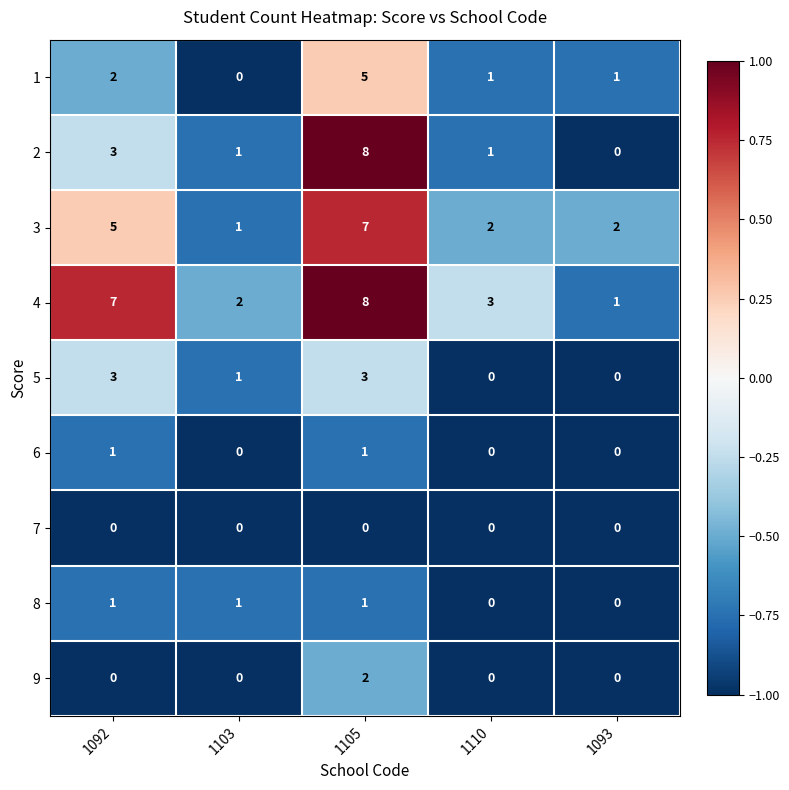

The 5 series shows 3 at 1092. True or false?

True